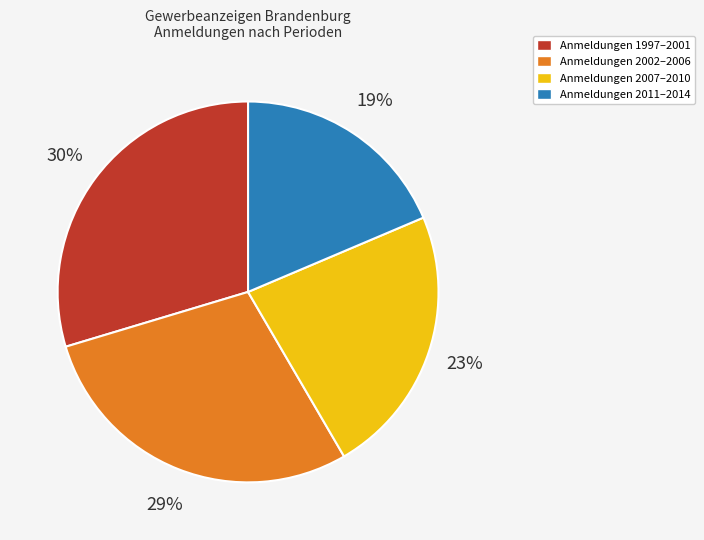

Is there a majority slice in this chart?

No